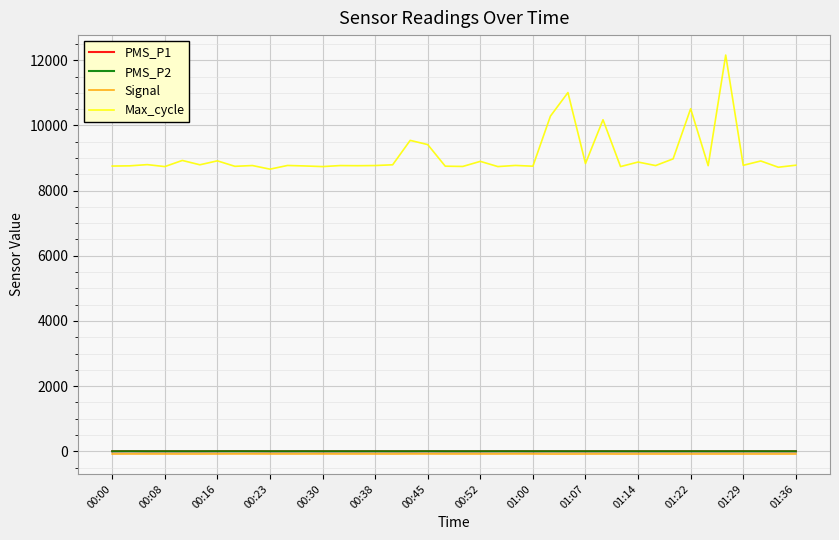

What is the difference between the maximum and second lowest values in the Max_cycle series?

3442.0